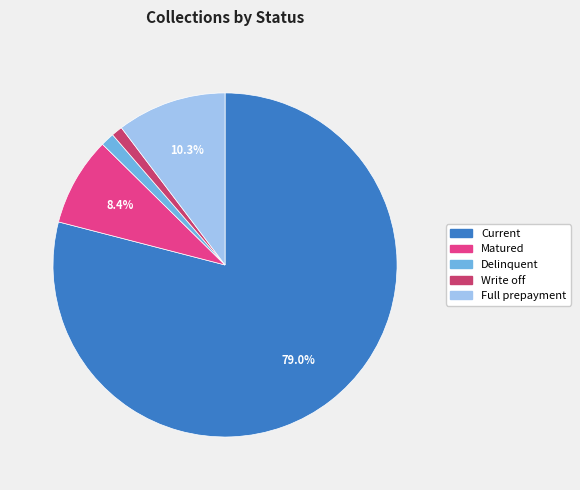

Is Current the majority of the pie?

Yes